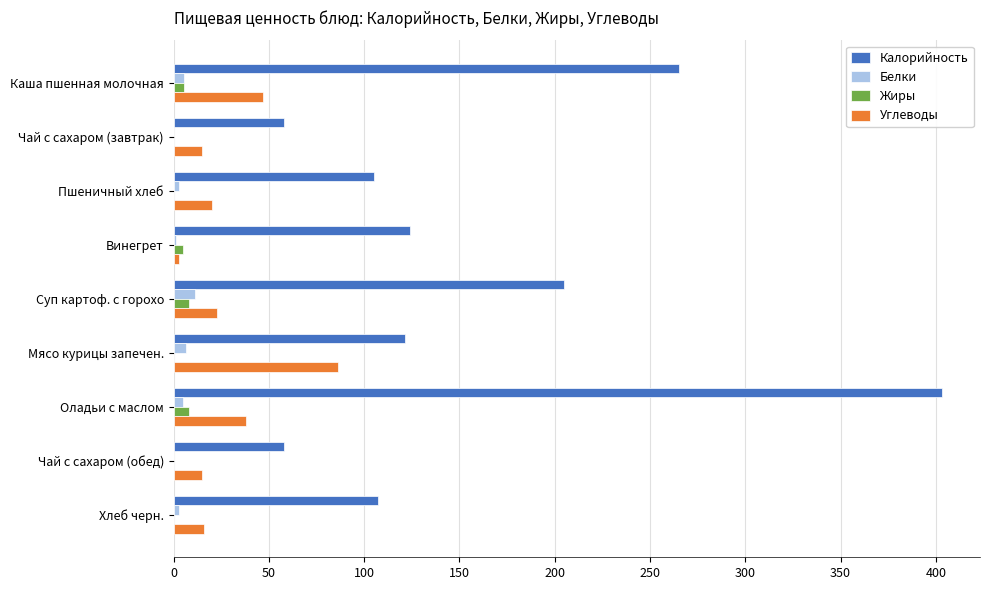

What is the approximate value of Калорийность at Чай с сахаром (обед)?

58.0